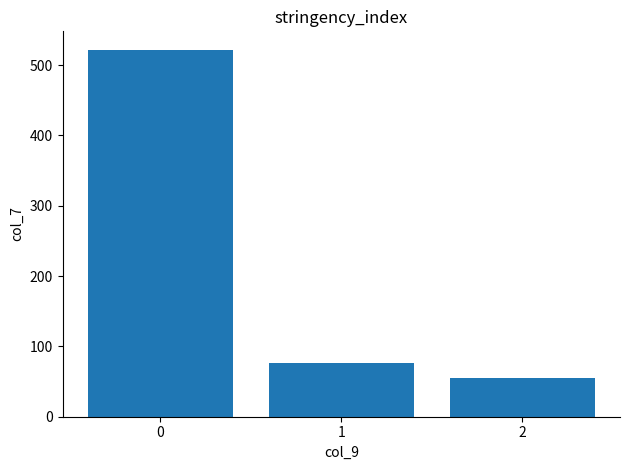

Where is the data nearest to the value 288?

1